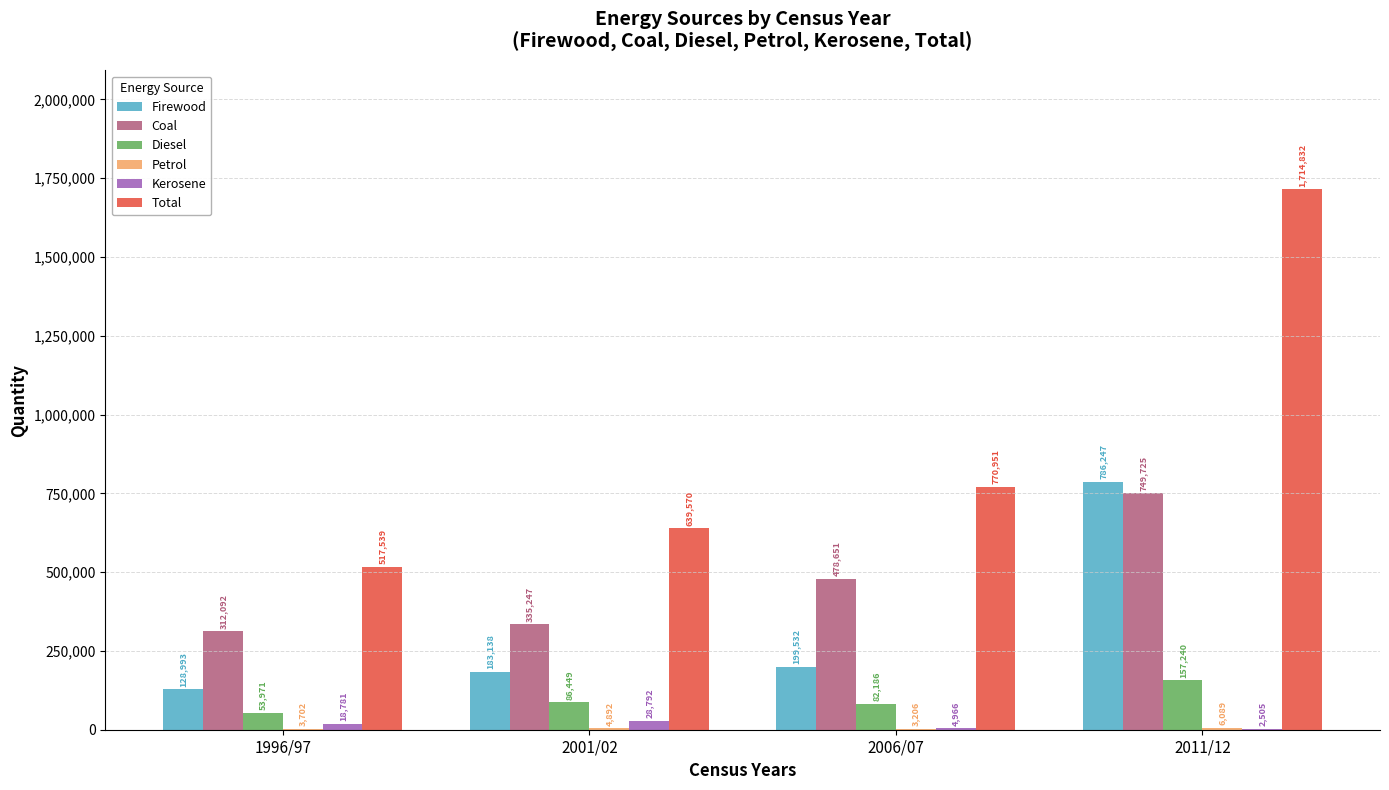

The Firewood series shows 159873 at 2011/12. True or false?

False